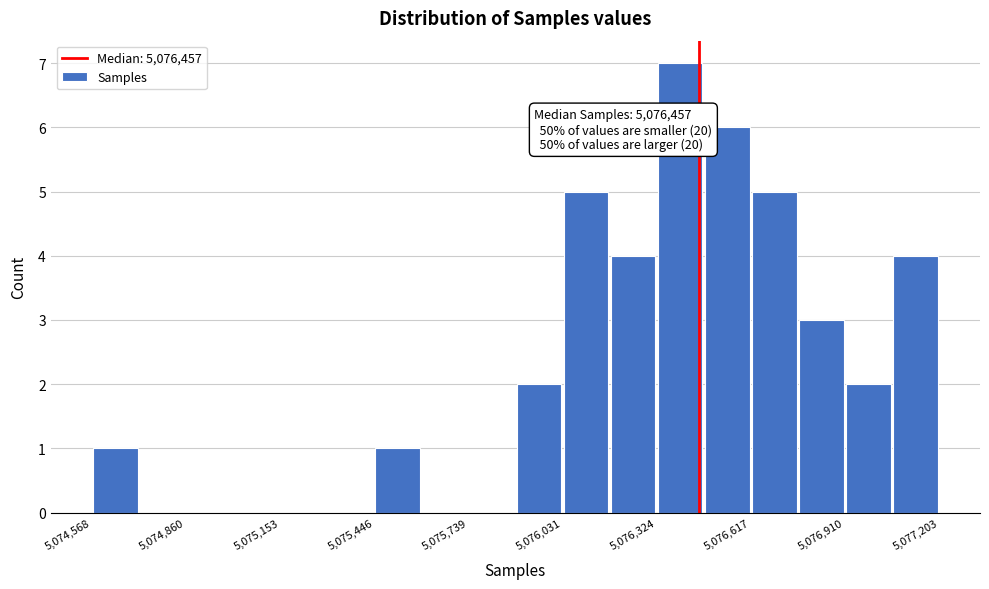

Around what value on the x-axis is the tallest bar? Give the approximate position of its centre, as read against the axis.

5076400